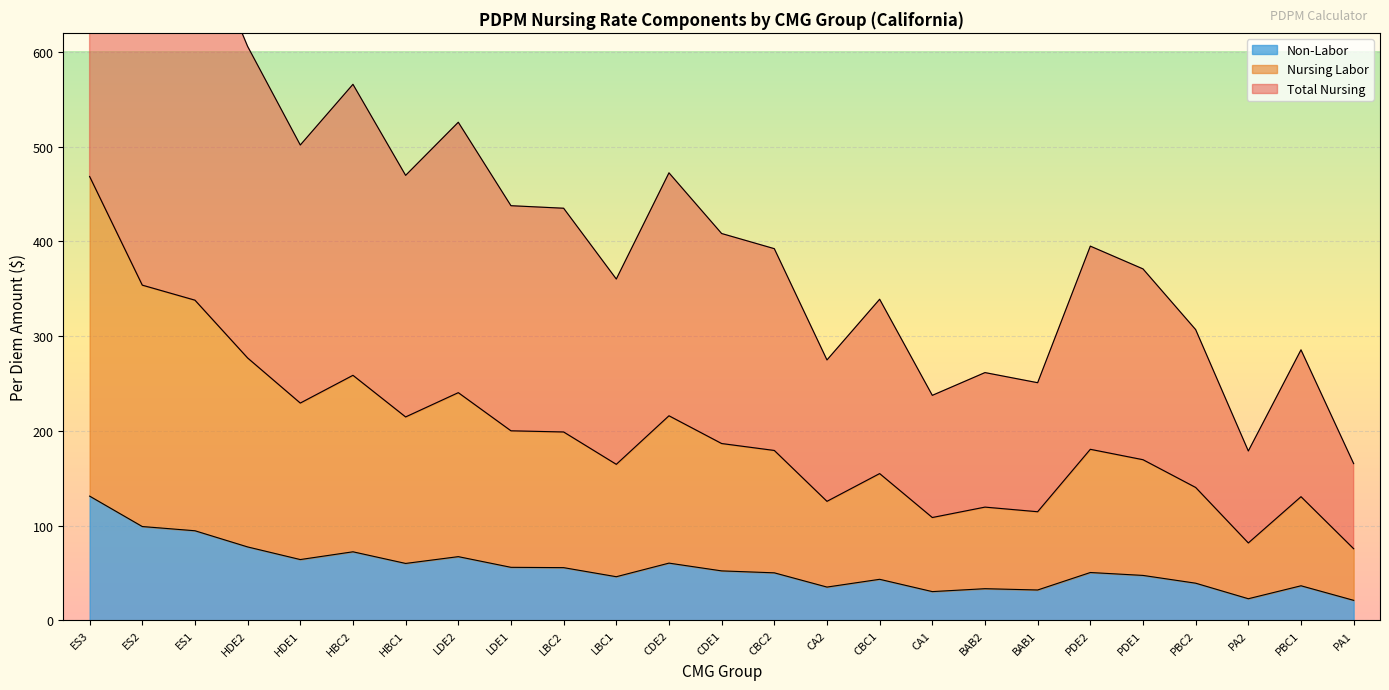

Which category has the highest value in the Non-Labor series?

ES3